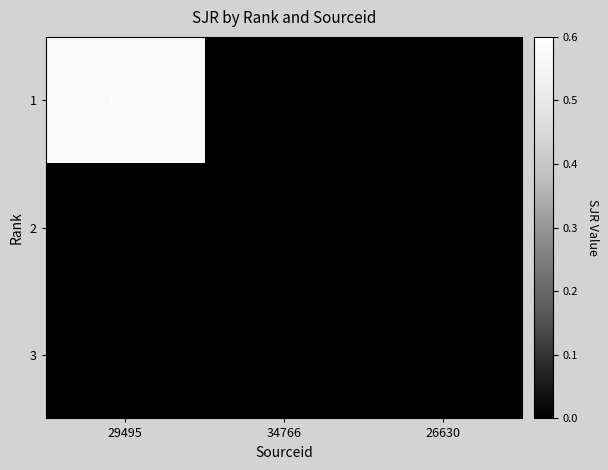

How many distinct data groups are displayed?

3